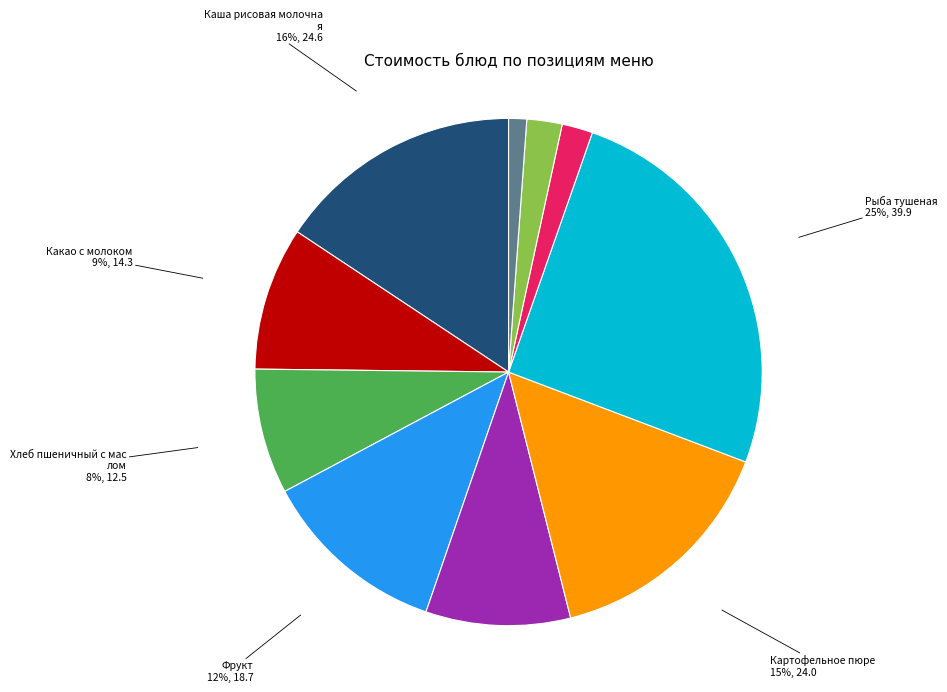

Count the number of slices in the pie.

10